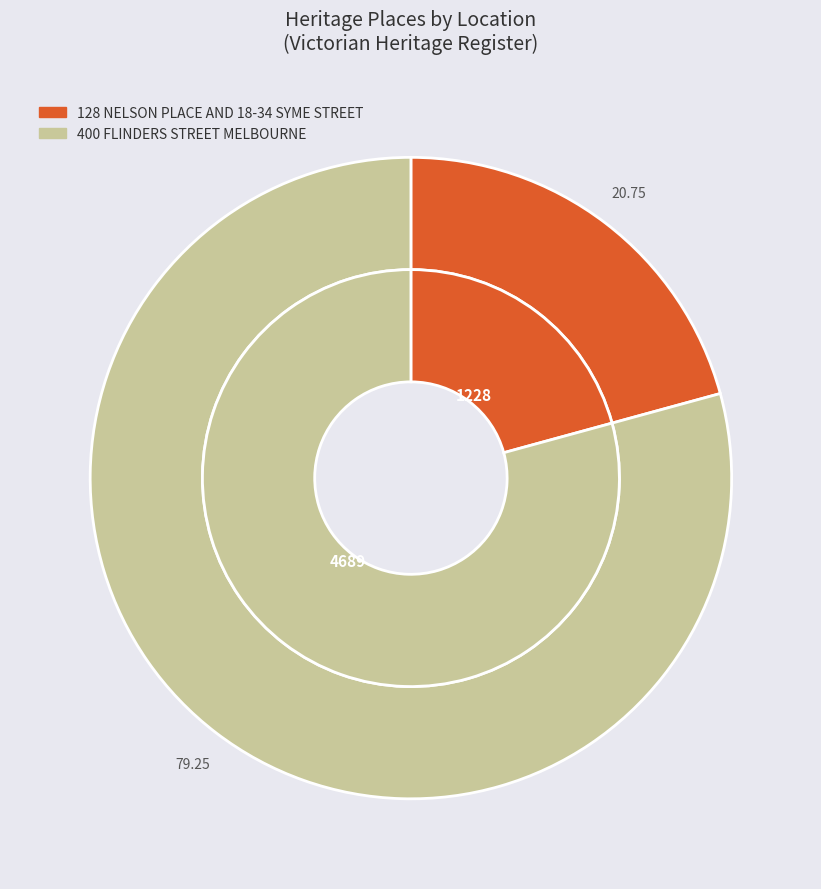

To the nearest percent, what percentage of the pie is 400 FLINDERS STREET MELBOURNE?

79%